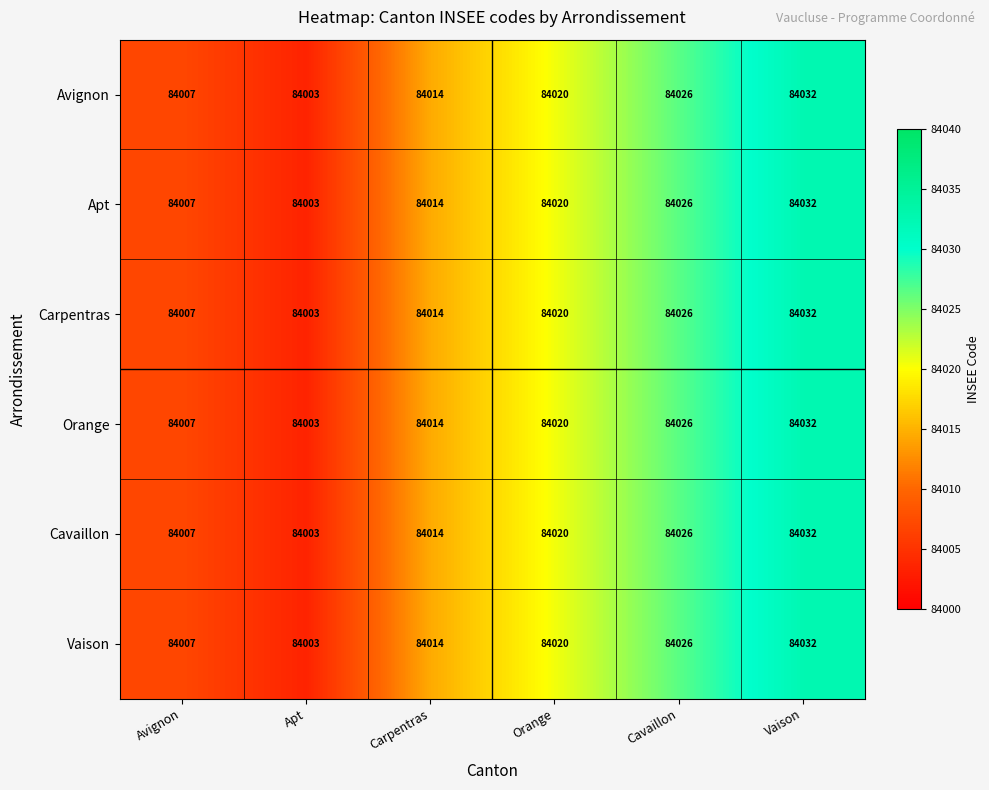

List the labels in order of Apt value, smallest first.

Apt, Avignon, Carpentras, Orange, Cavaillon, Vaison